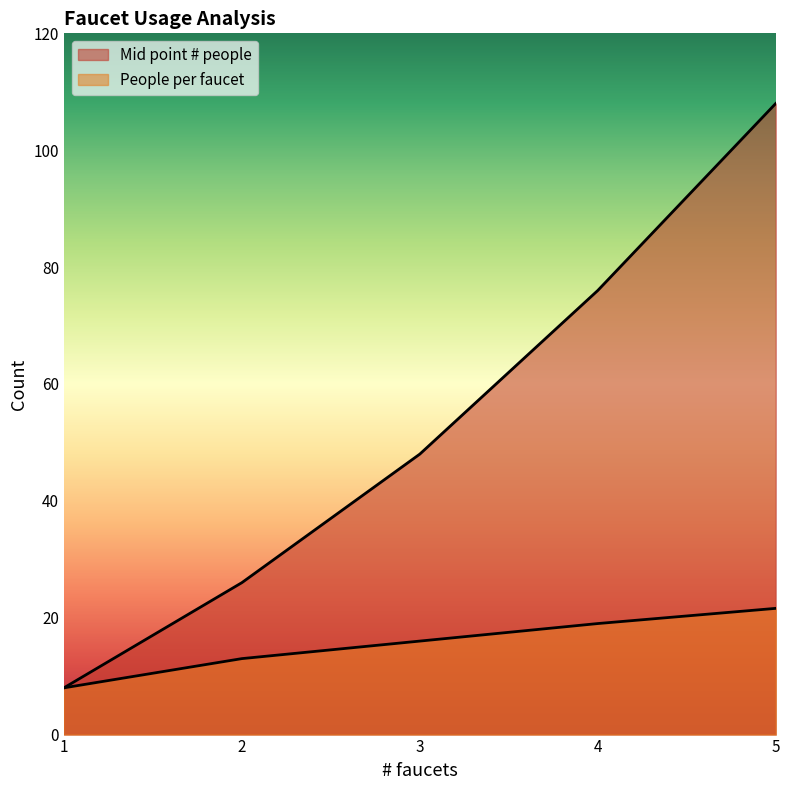

What is the value of the People per faucet point at the 2nd from the left?

13.0